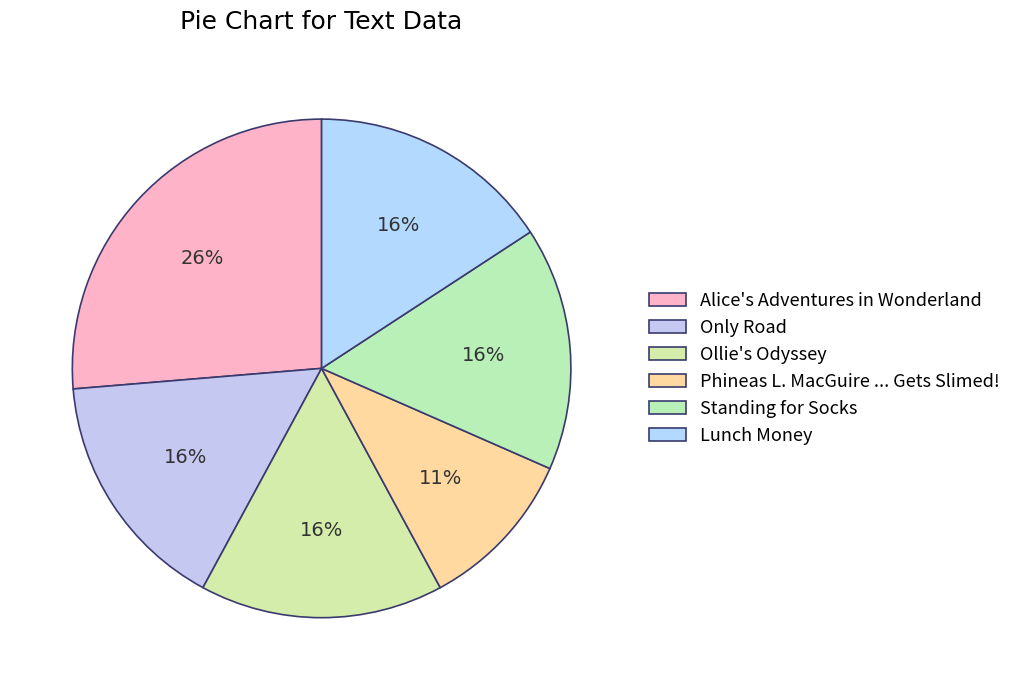

Count the number of slices in the pie.

6